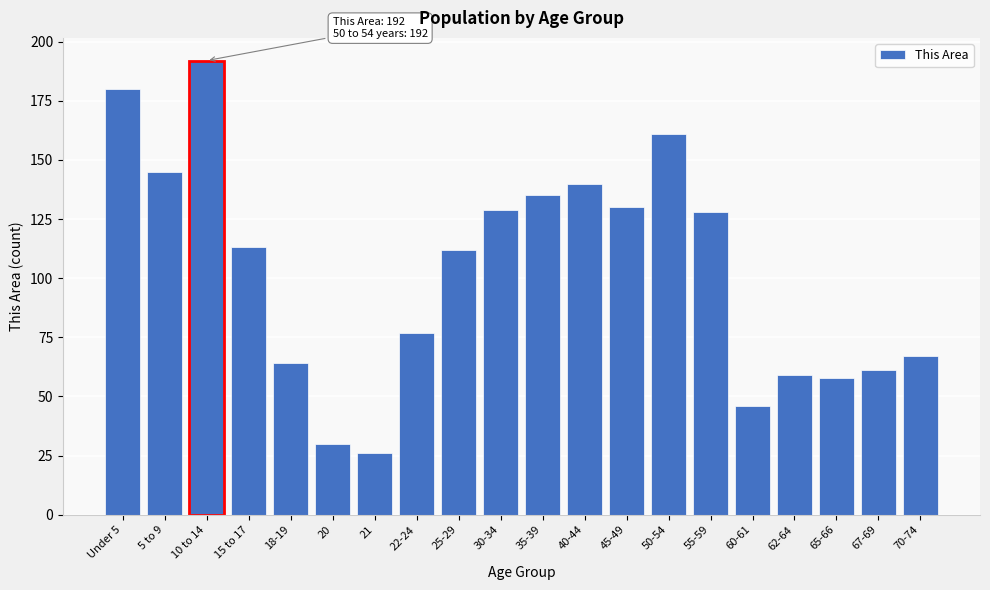

Reading left to right, extract all data points from this chart.

Under 5=180	5 to 9=145	10 to 14=192	15 to 17=113	18-19=64	20=30	21=26	22-24=77	25-29=112	30-34=129	35-39=135	40-44=140	45-49=130	50-54=161	55-59=128	60-61=46	62-64=59	65-66=58	67-69=61	70-74=67